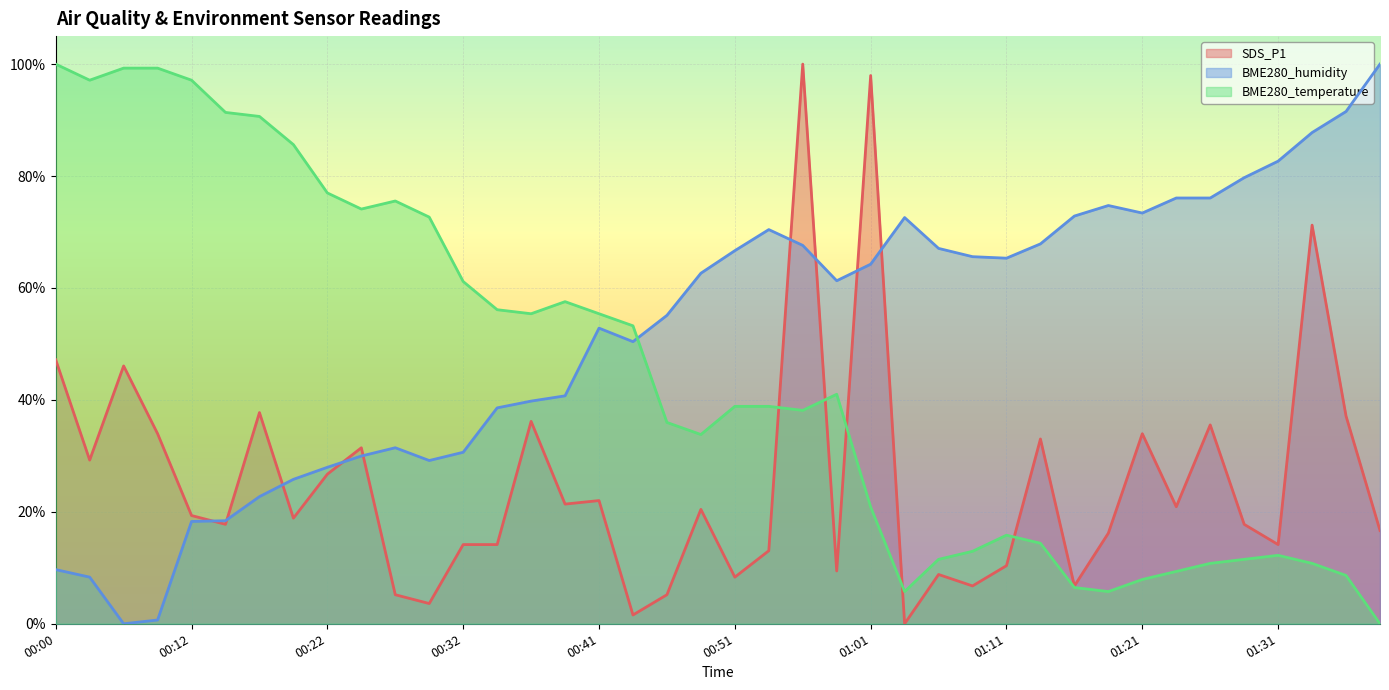

Between 00:49 and 01:01, which series saw the biggest shift?

SDS_P1